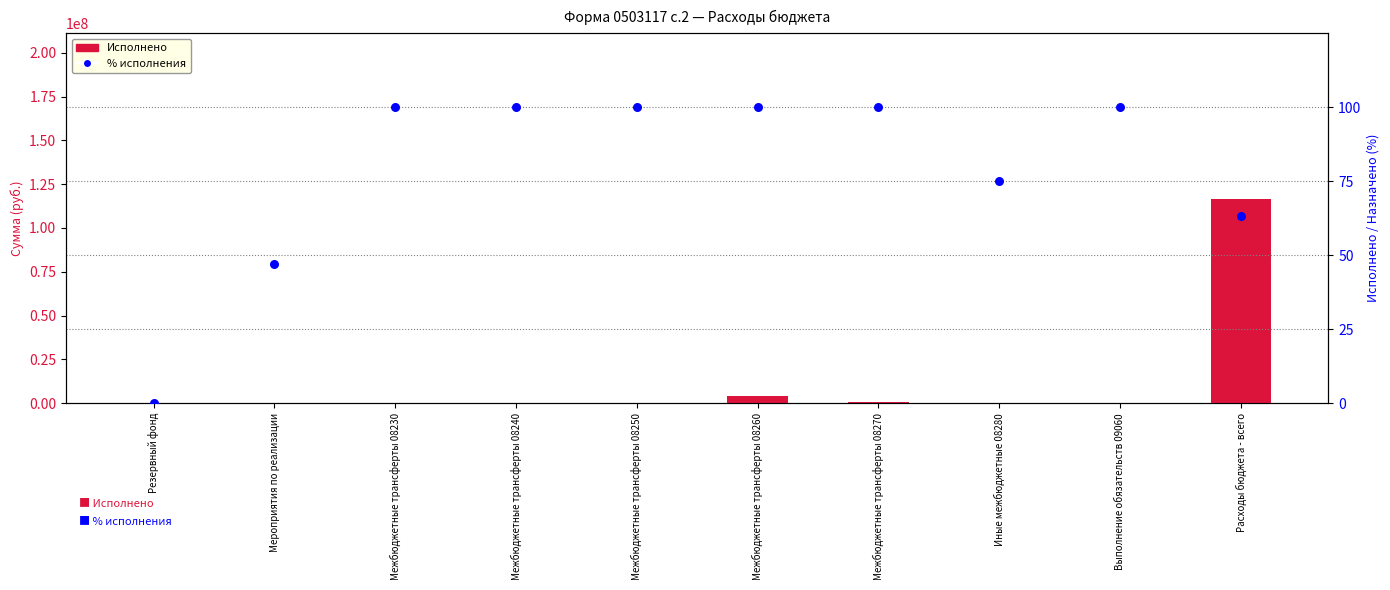

Which series contains the highest Y value?

Исполнено